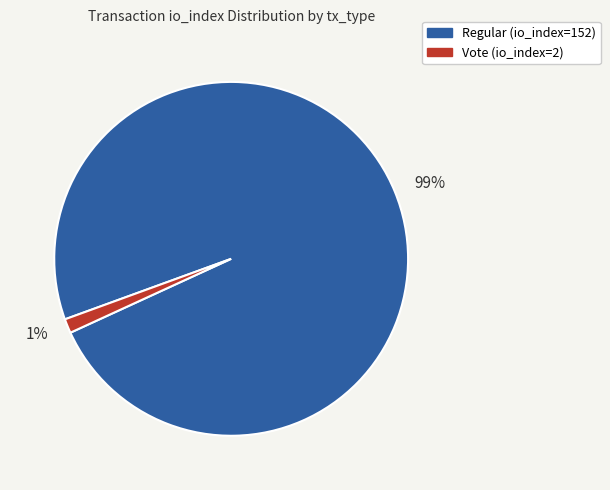

Which slice is the smallest?

1%